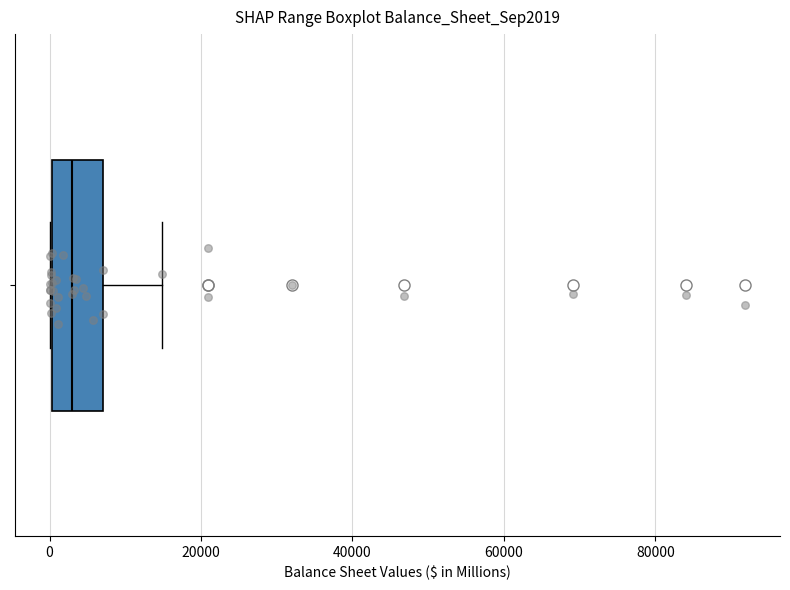

Where does the right whisker of the box end on the x-axis? The values are not printed on the chart, so give them approximately, as read against the axis.

14000